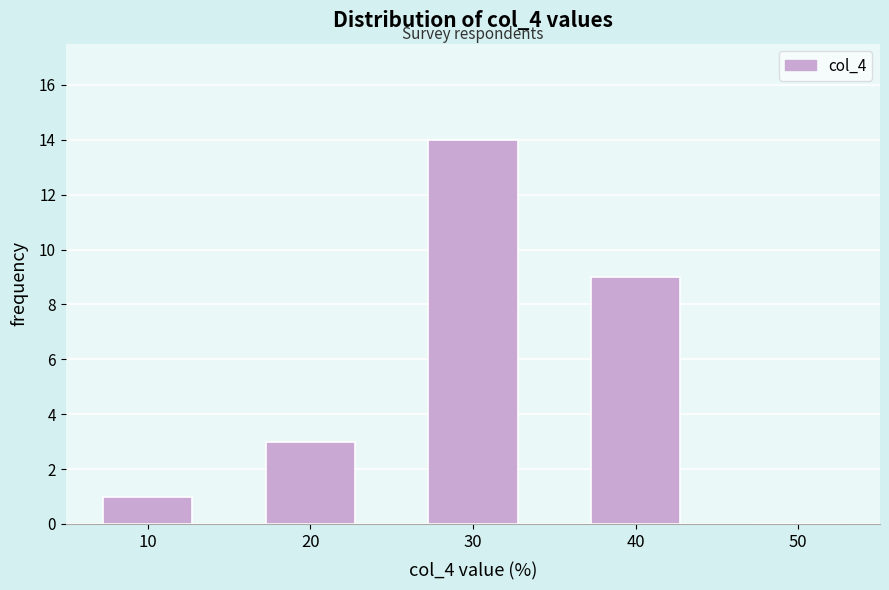

Reading right to left, transcribe all the data shown in this chart.

50=0	40=9	30=14	20=3	10=1